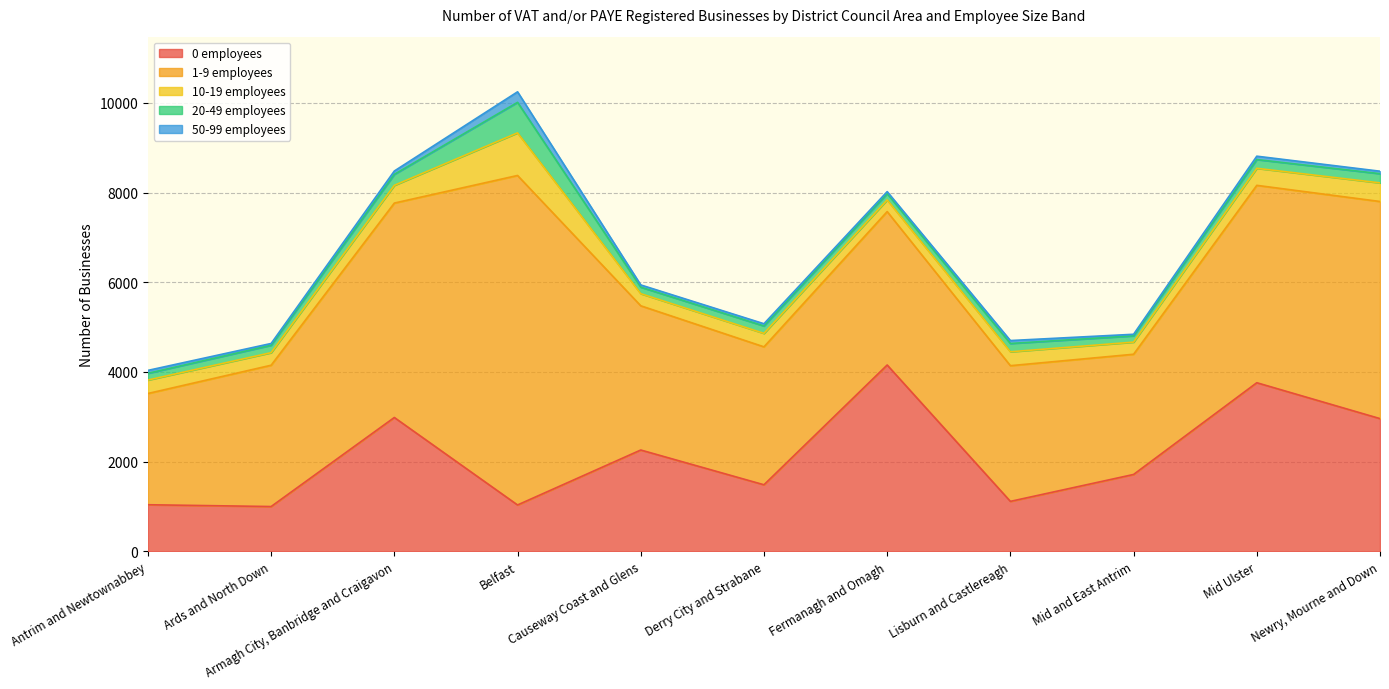

What is the value of the 0 employees point at the 7th from the left?

4155